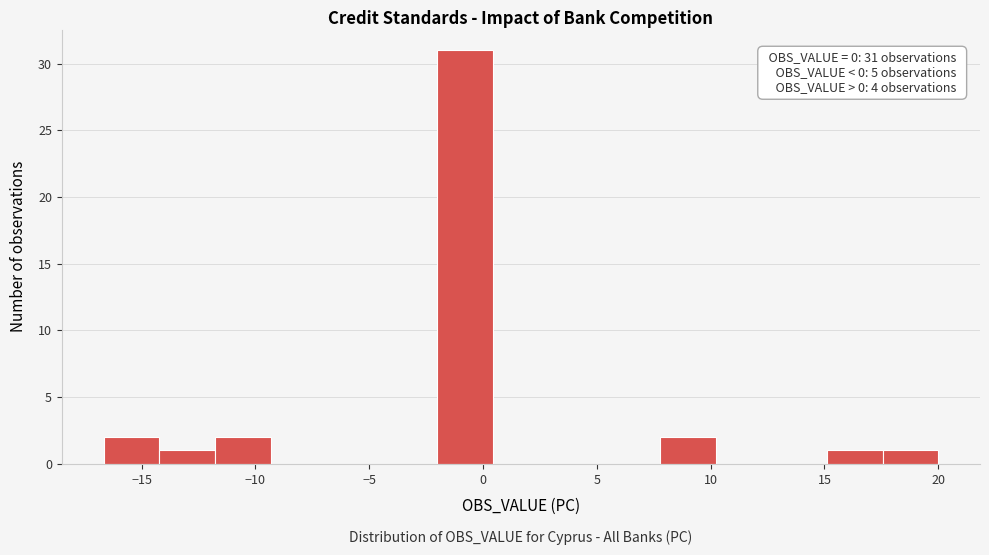

Over which range of the x-axis is the bar tallest?

-2.0 to 0.5